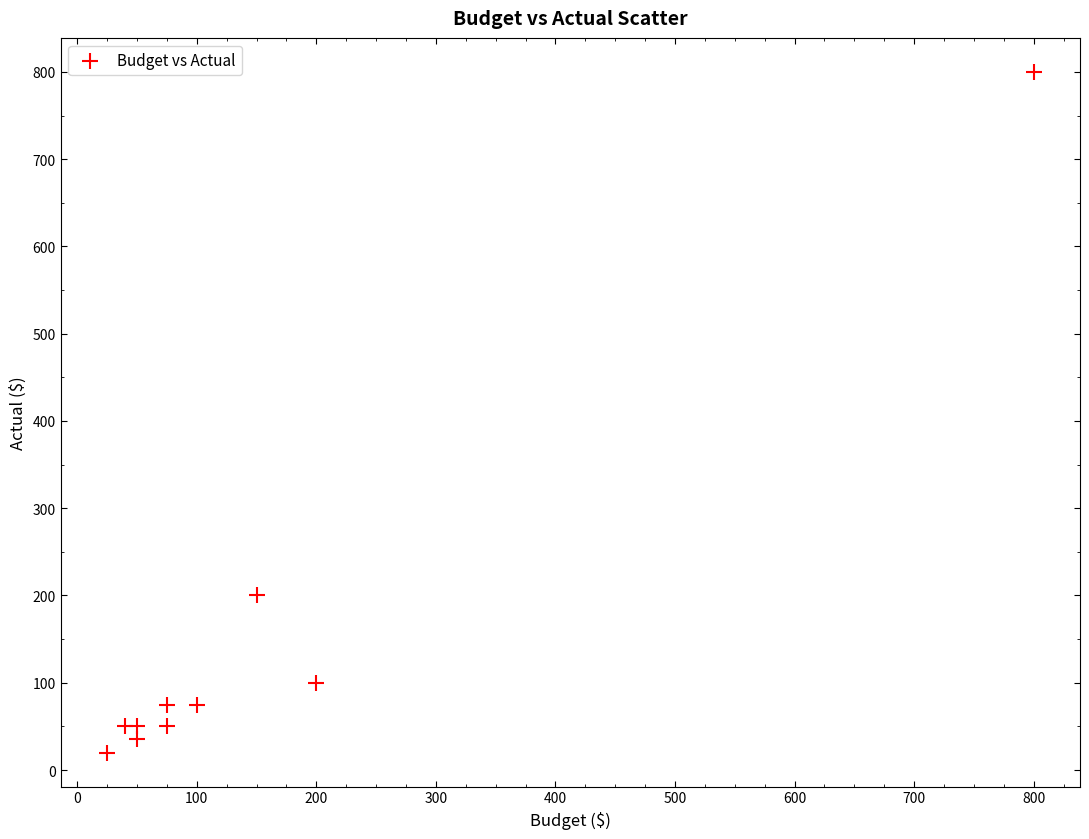

What Y value in the scatter plot is closest to 410?

200